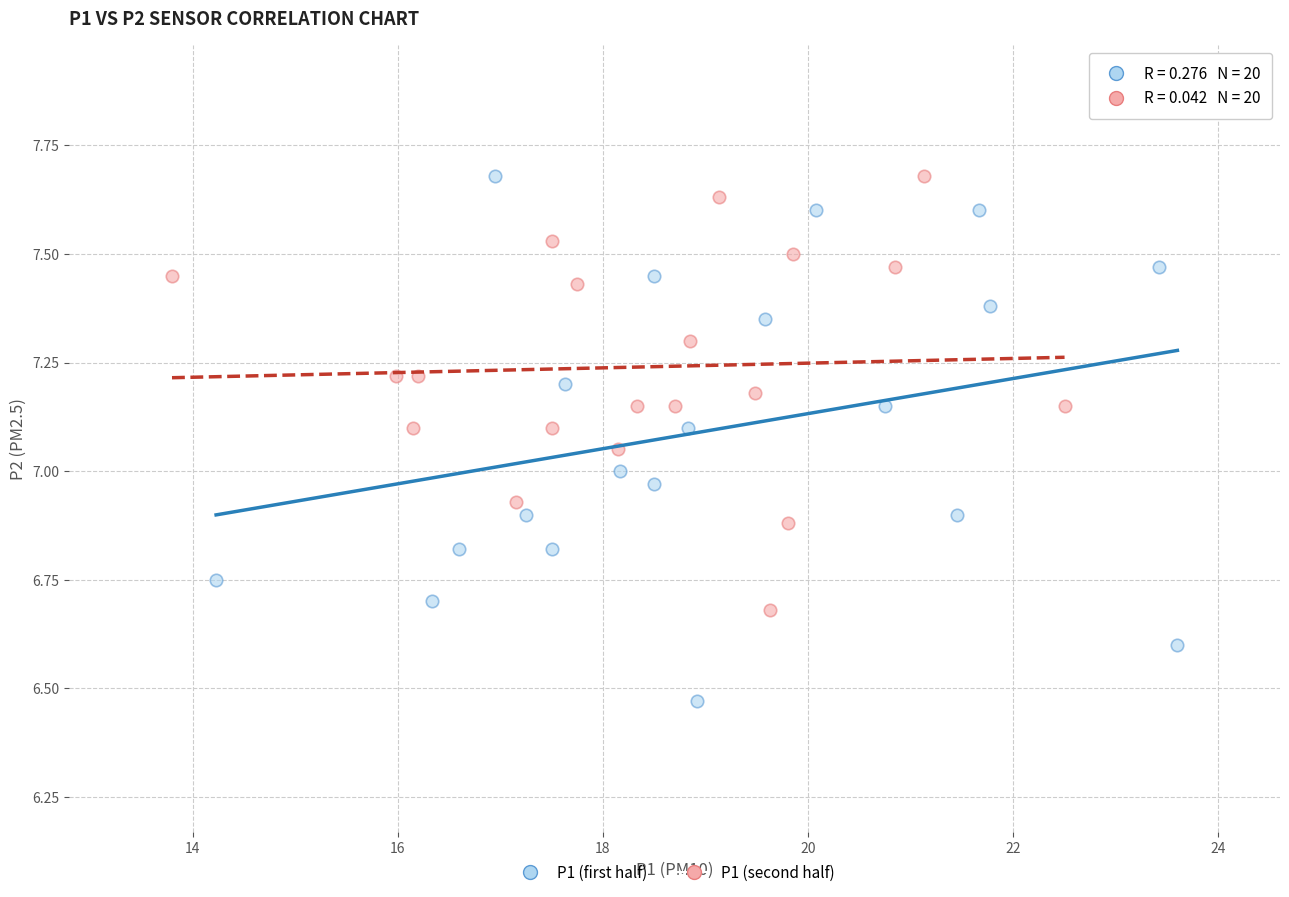

Which series has the largest Y range (max minus min)?

P1 (first half)